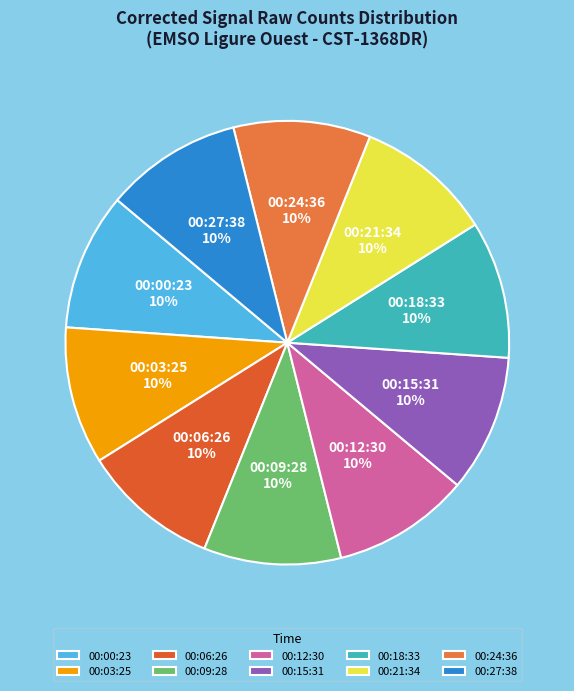

Combined, do 00:12:30 and 00:18:33 account for over 50%?

No